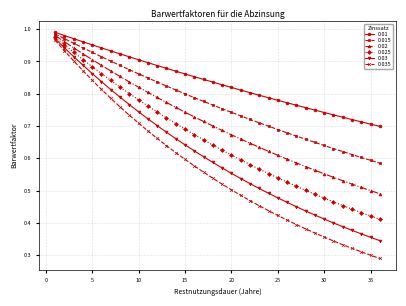

What are all the series names shown in the legend?

0.01, 0.015, 0.02, 0.025, 0.03, 0.035